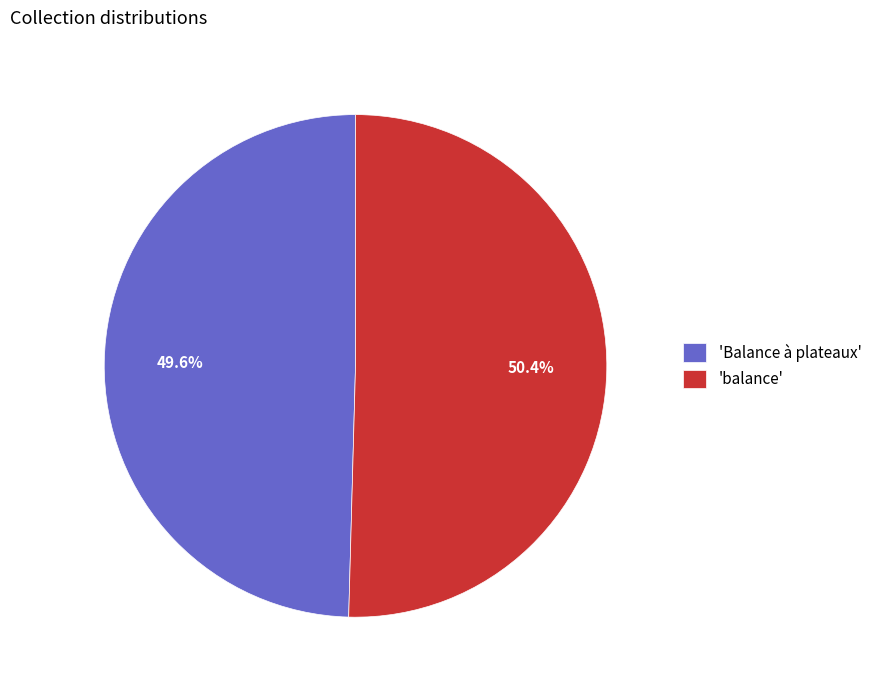

What percentage is NOT represented by 'balance'?

49.6%